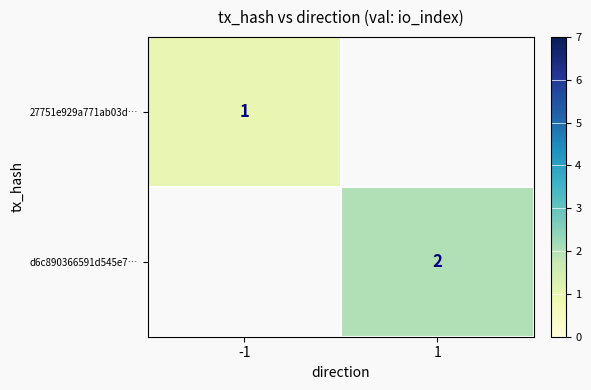

Is it true that d6c890366591d545e7… equals 1 at 1?

False